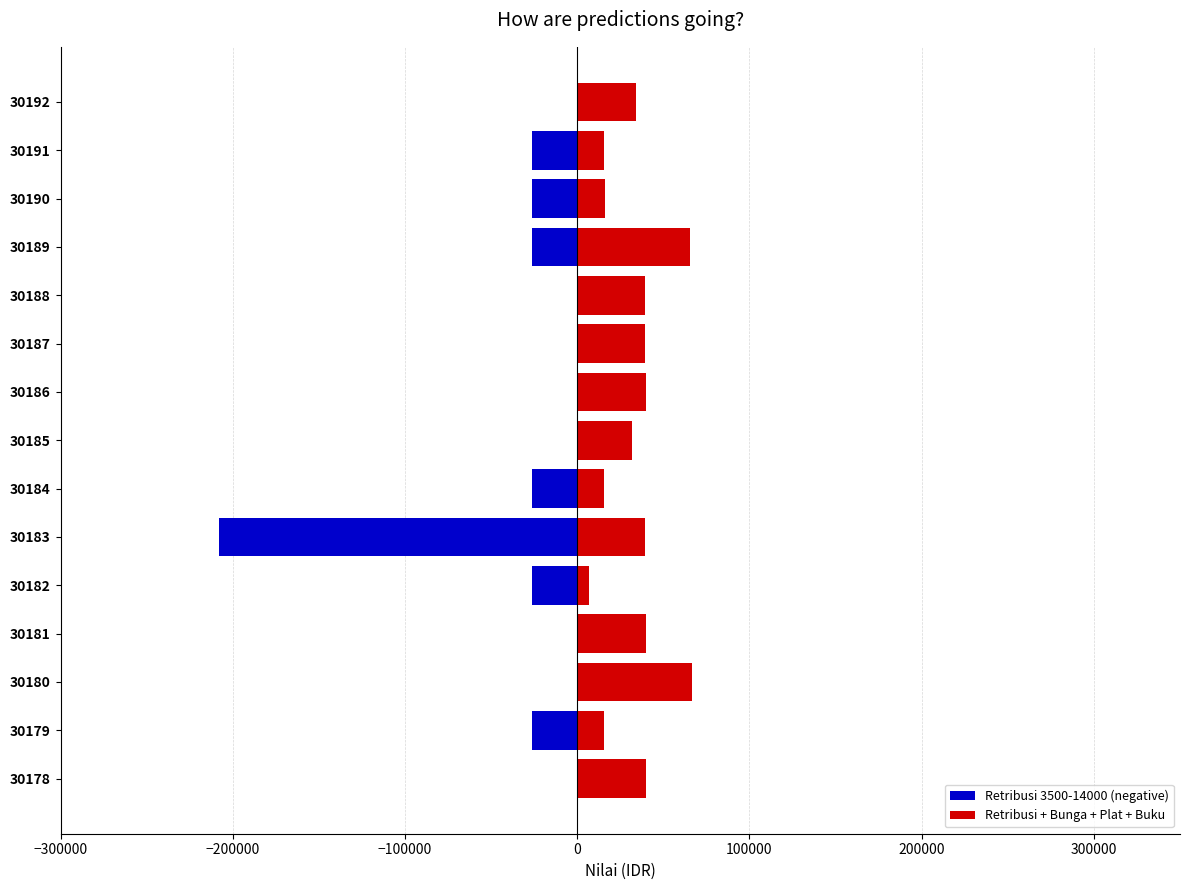

What is the lowest value of the Retribusi 3500-14000 (negative) series?

-208000